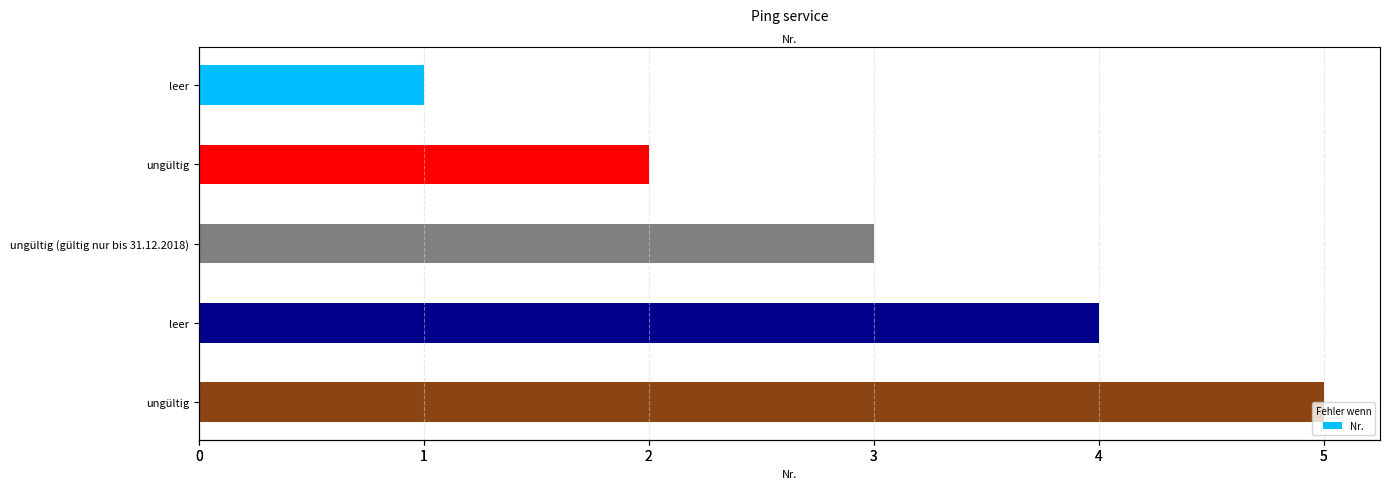

What is the change in value from leer to ungültig?

+1